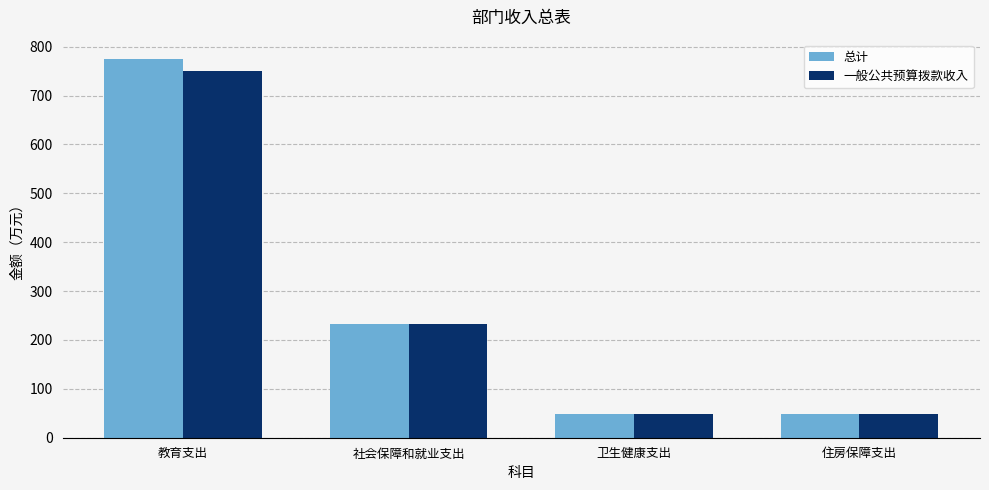

Count the number of categories in the chart.

4